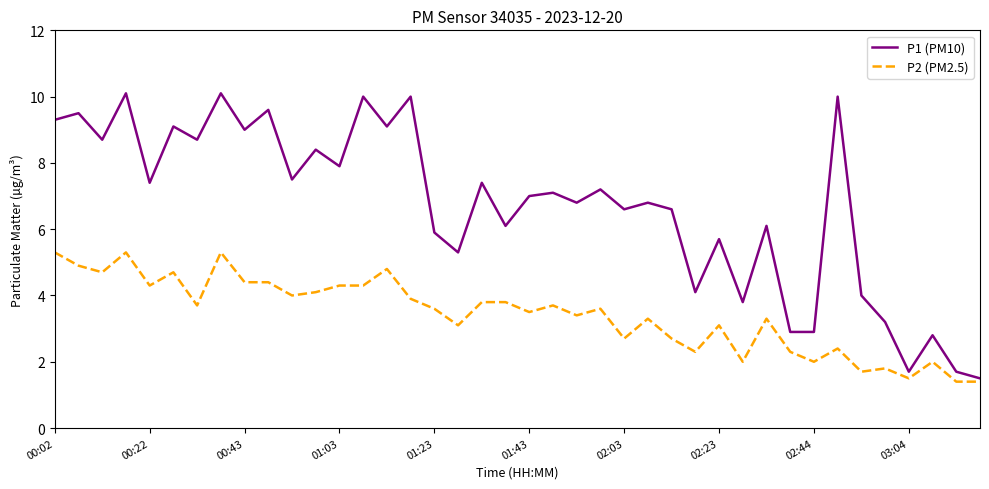

Which series has the widest spread of values?

P1 (PM10)